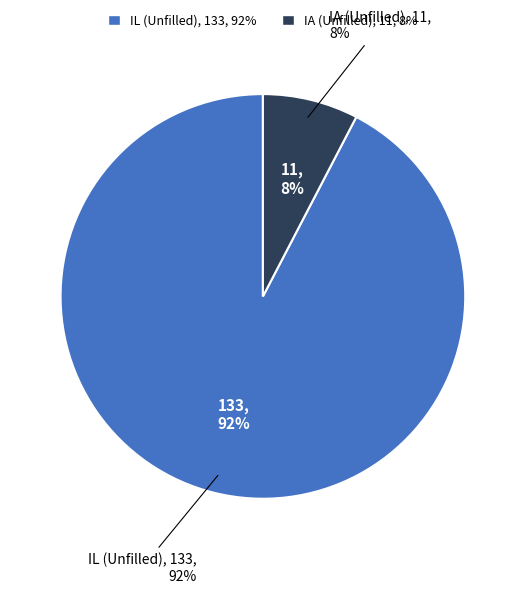

Does IL account for over 50% of the chart?

Yes